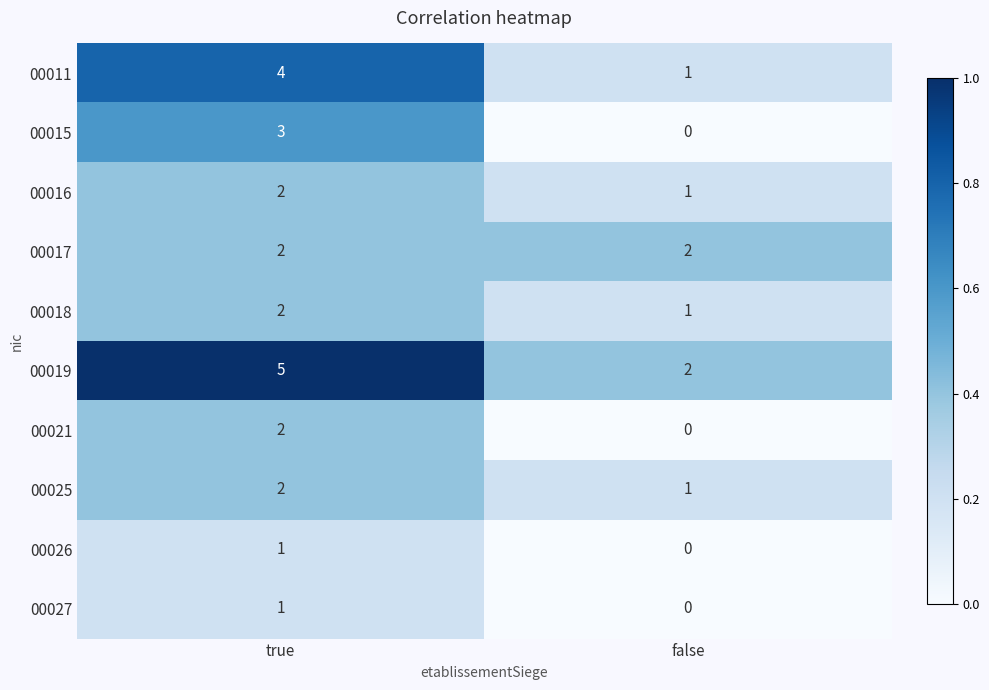

Reading left to right, list all the values displayed in this chart.

00011: 4	1
00015: 3	0
00016: 2	1
00017: 2	2
00018: 2	1
00019: 5	2
00021: 2	0
00025: 2	1
00026: 1	0
00027: 1	0